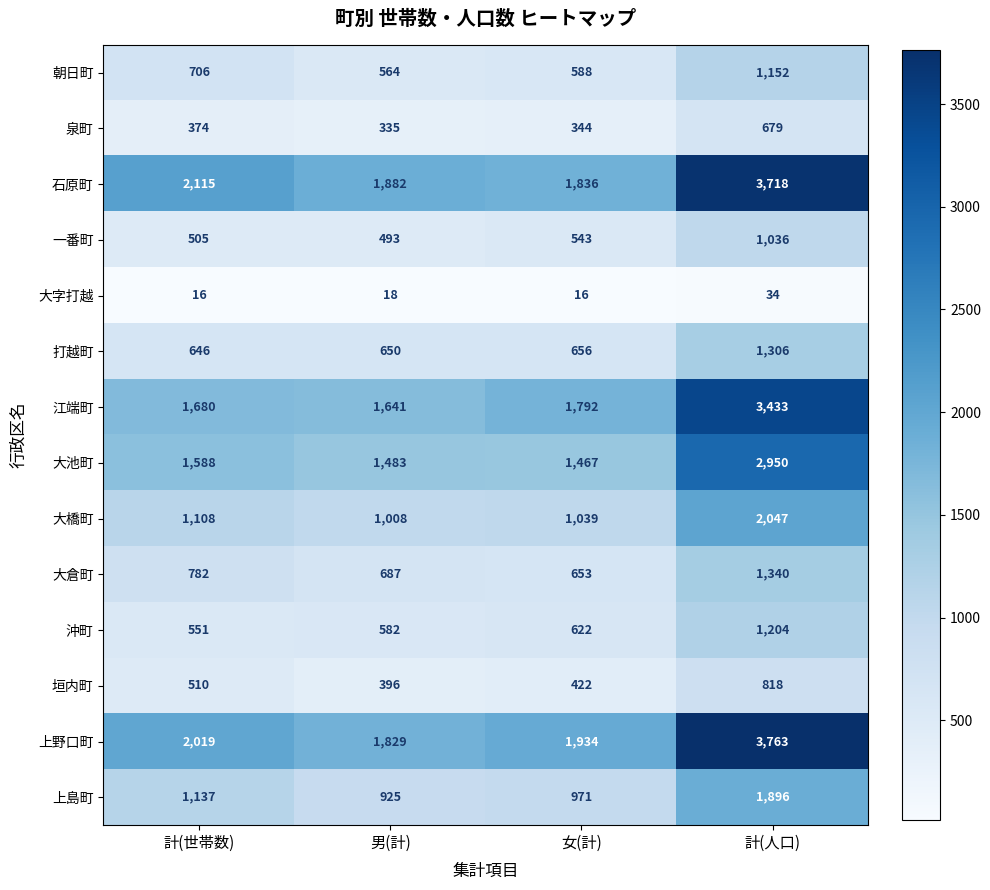

What is the smallest value displayed?

16